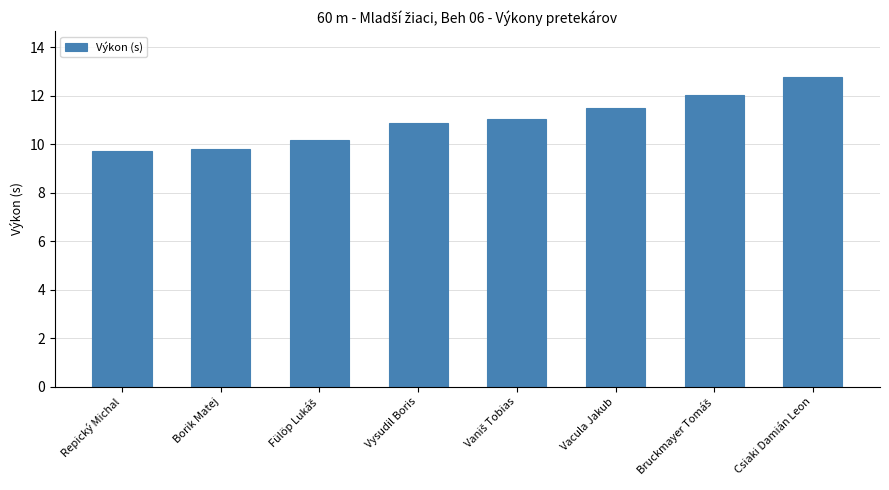

What is the approximate value at Vacula Jakub?

11.5